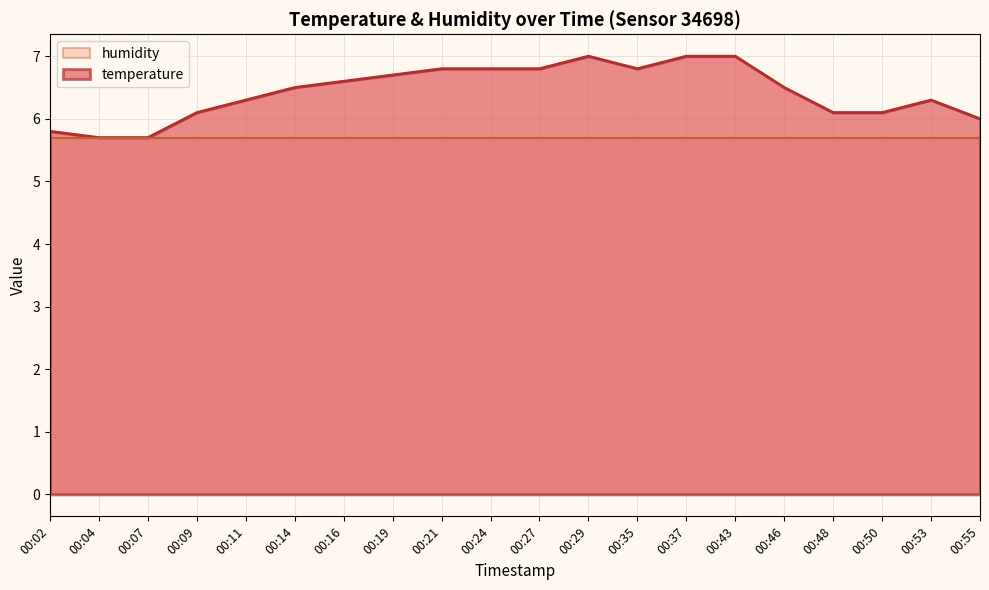

True or false: the data shows 6.3 at 00:11.

True